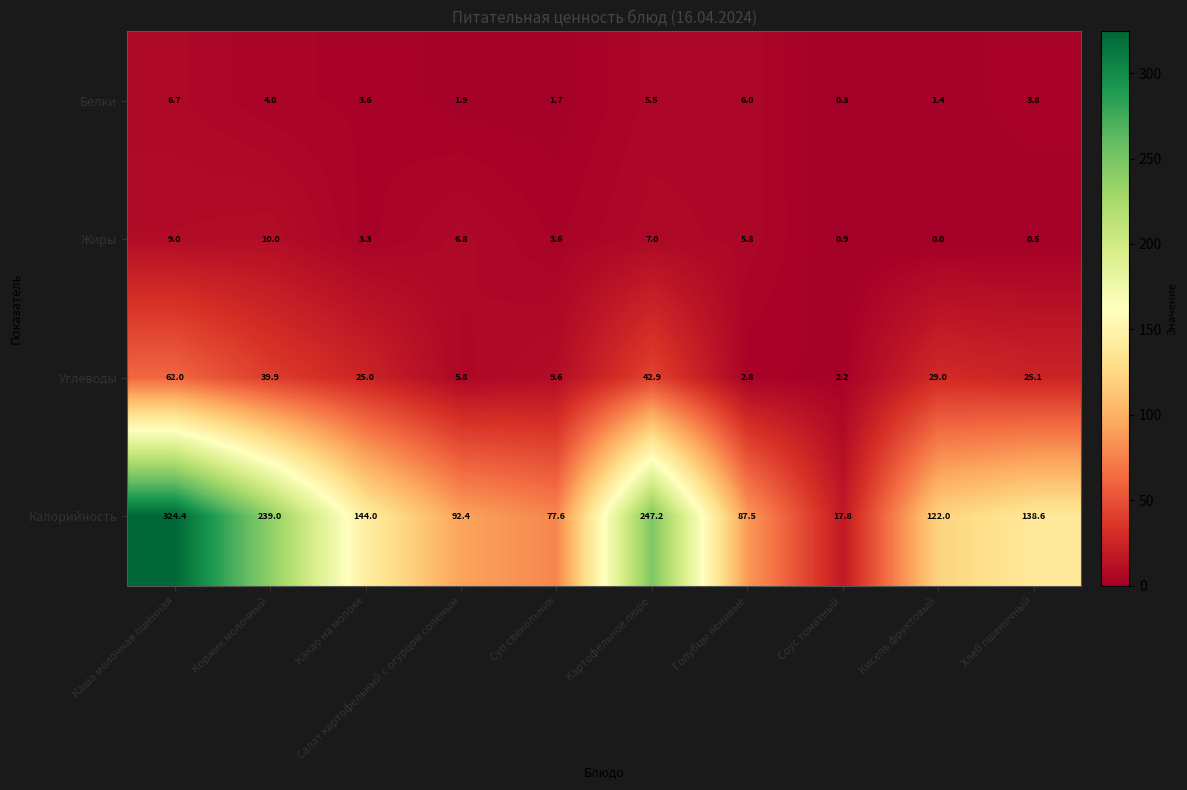

The value of Углеводы at Соус томатный is 2.2. True or false?

True